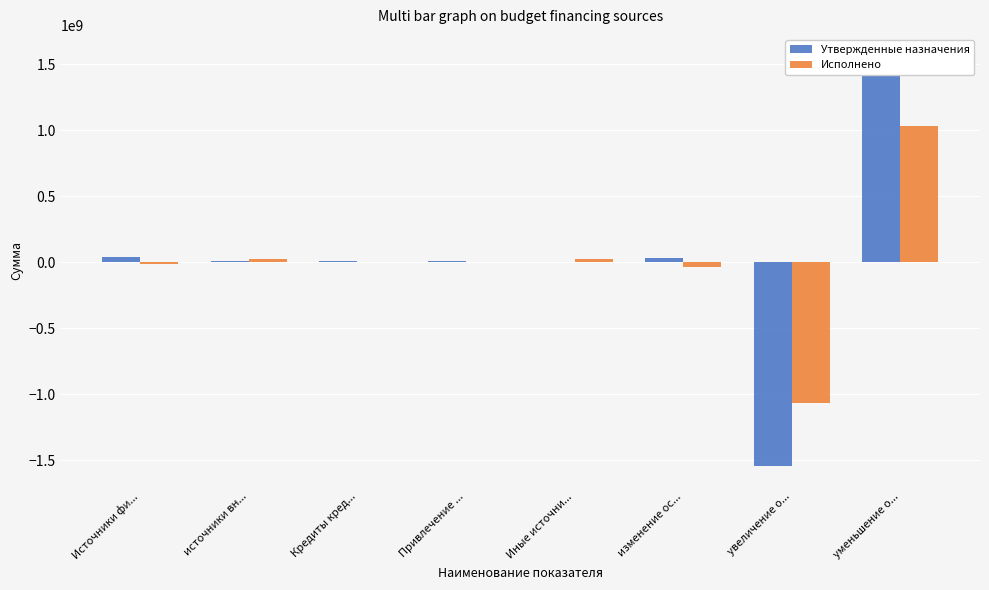

Rank the series by their average value, from lowest to highest.

Исполнено, Утвержденные назначения